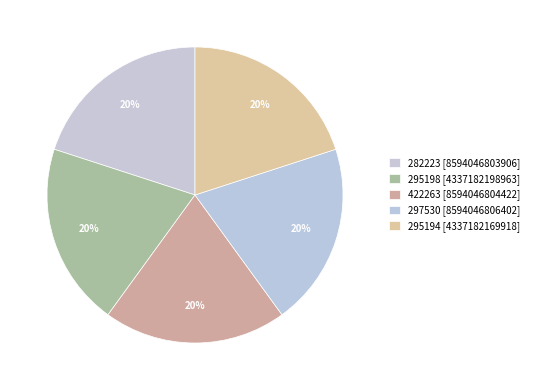

How many segments does this pie chart have?

5